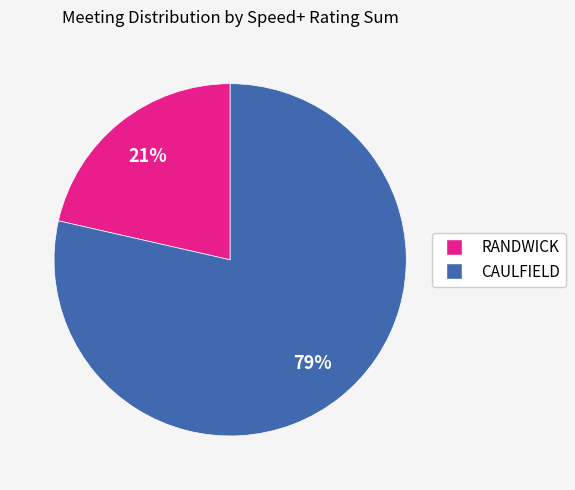

Does any single category account for the majority?

Yes